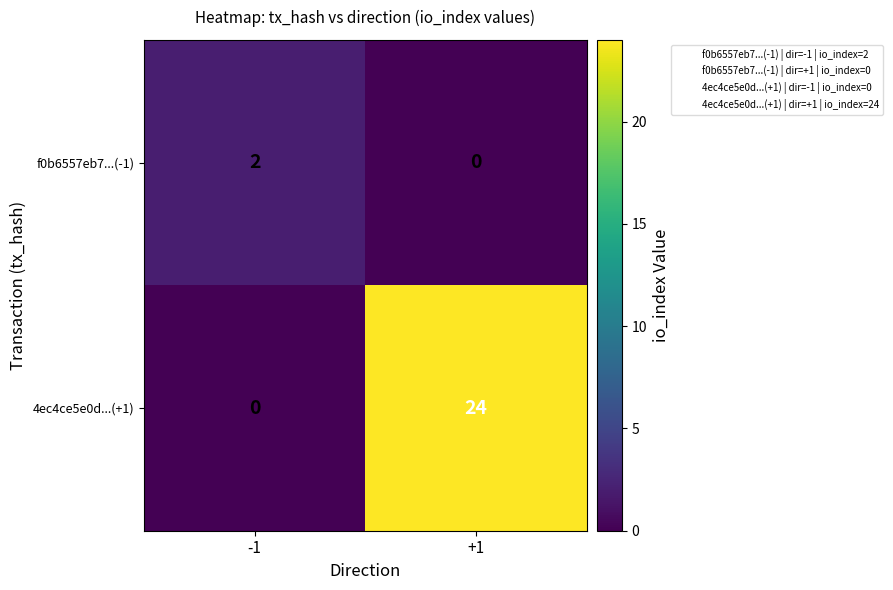

What is the approximate value of 4ec4ce5e0d...(+1) at +1?

24